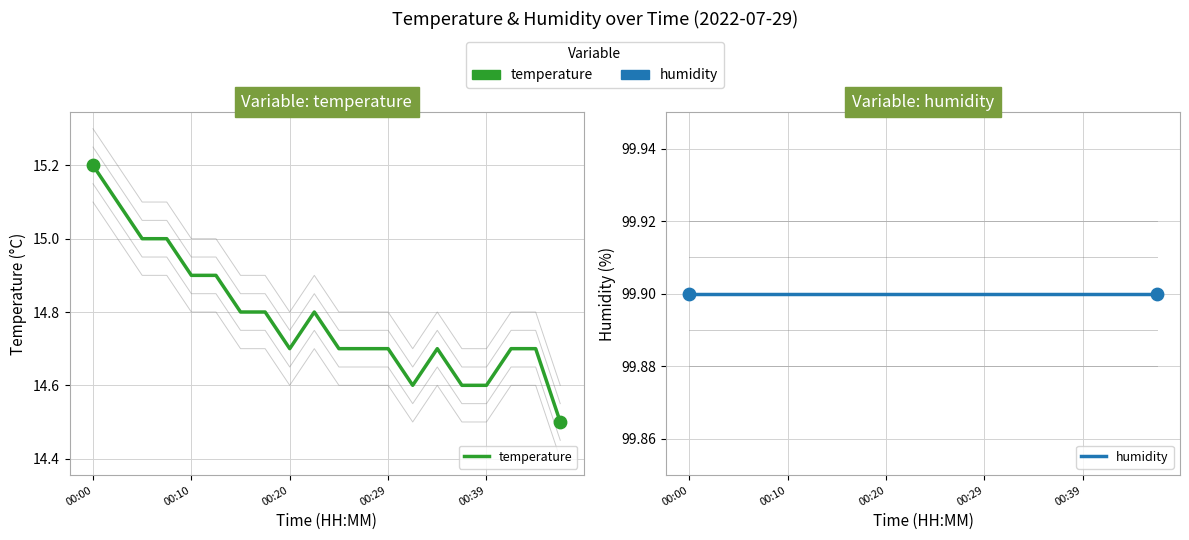

What are all the series names shown in the legend?

temperature, humidity